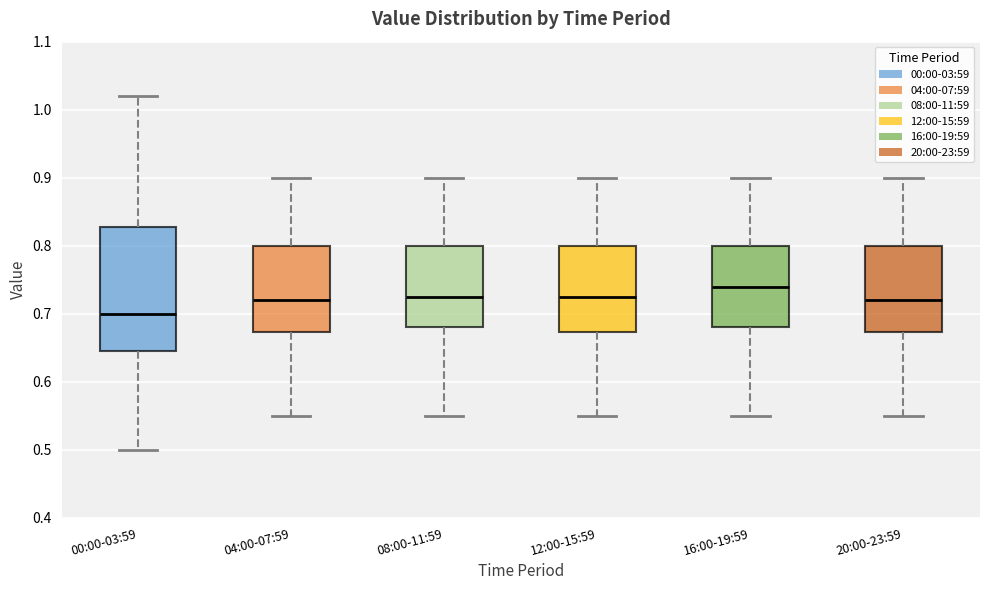

Which box is the tallest, from its lower edge to its upper edge?

00:00-03:59